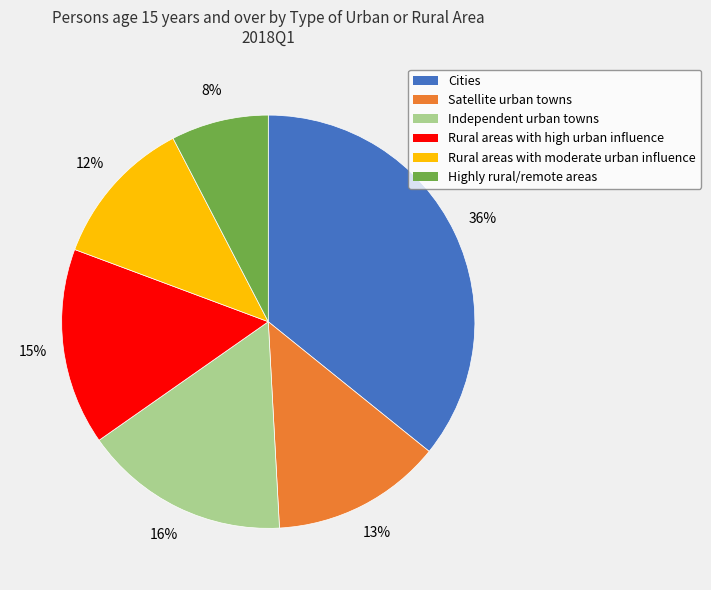

Approximately how many times larger is the value at Highly rural/remote areas compared to Cities?

0.2